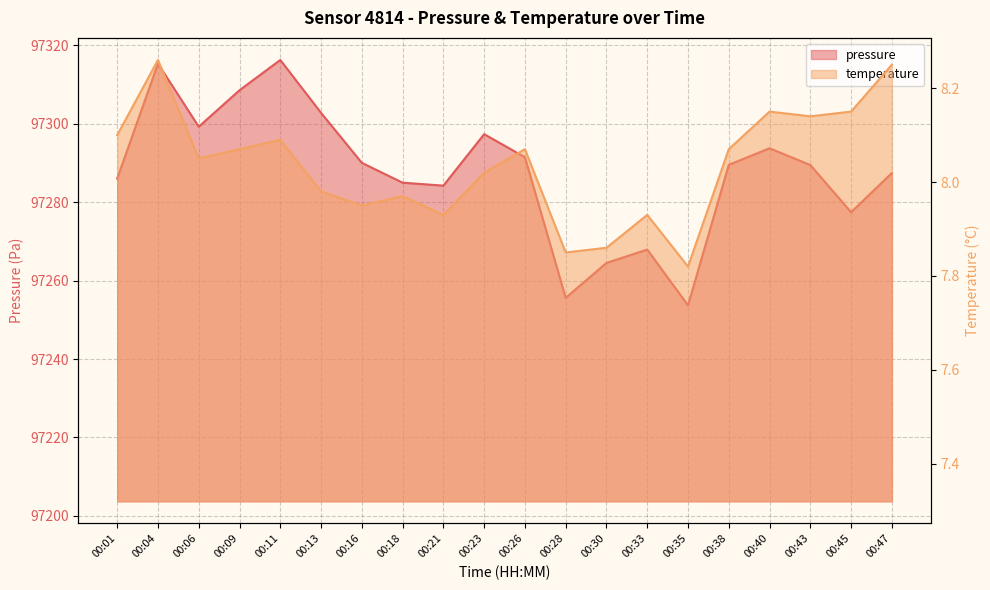

What is the lowest value of the temperature series?

7.8